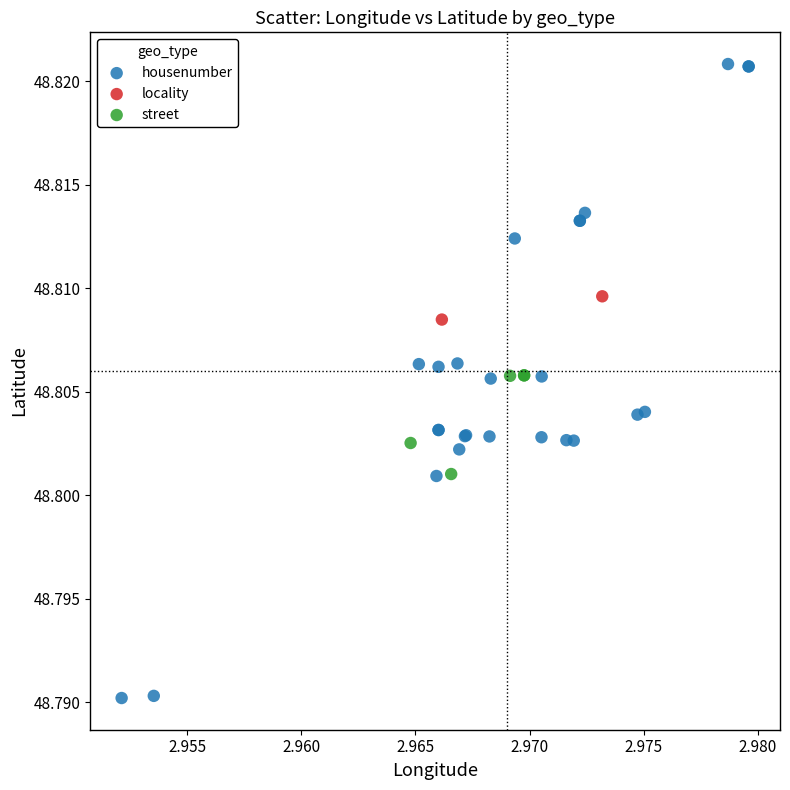

What are all the series names shown in the legend?

housenumber, locality, street